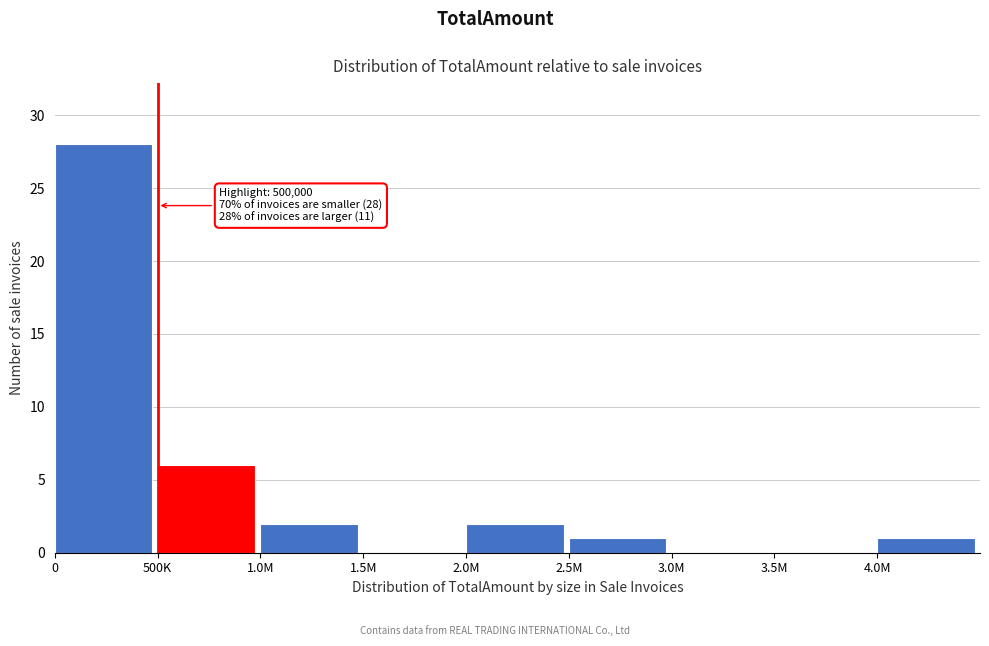

Reading left to right, transcribe all the data shown in this chart.

0=28	500K=6	1.0M=2	1.5M=0	2.0M=2	2.5M=1	3.0M=0	3.5M=0	4.0M=1